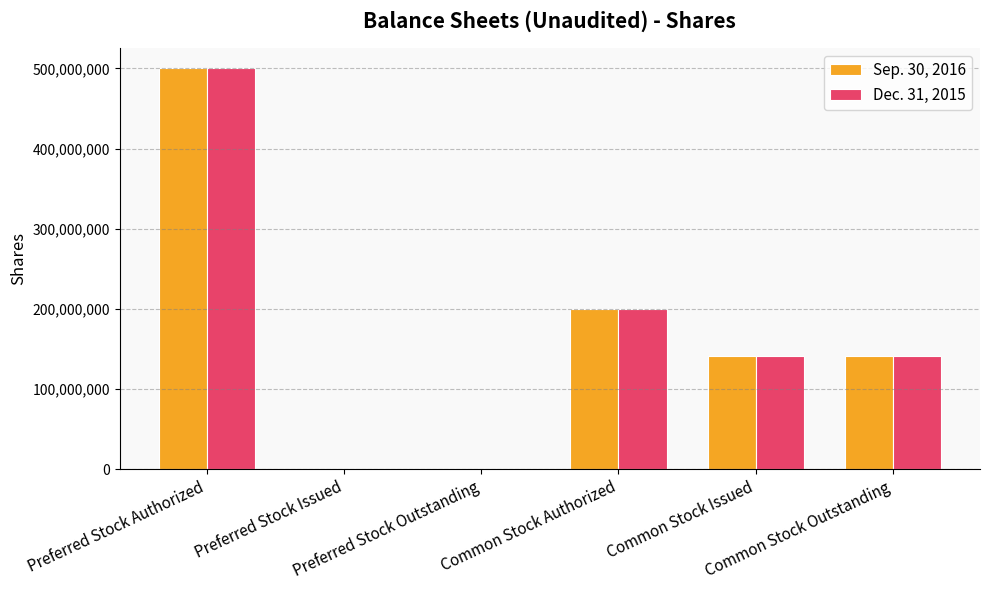

What are all the series names shown in the legend?

Sep. 30, 2016, Dec. 31, 2015